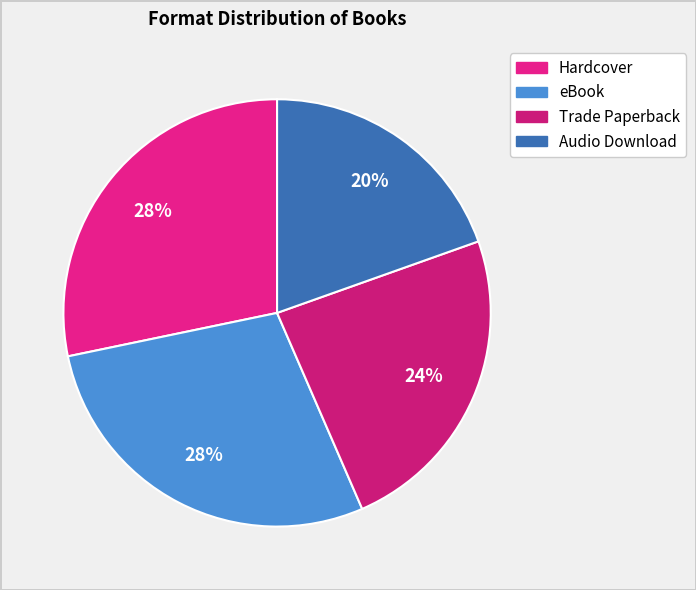

Rank the categories by value from lowest to highest.

Audio Download, Trade Paperback, eBook, Hardcover